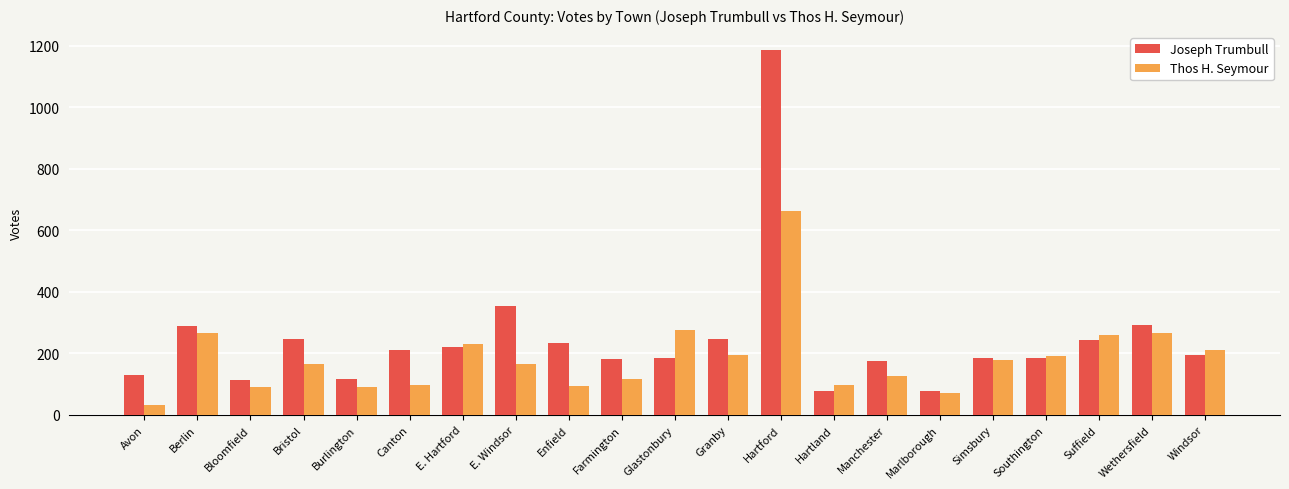

Count the number of data series in this chart.

2